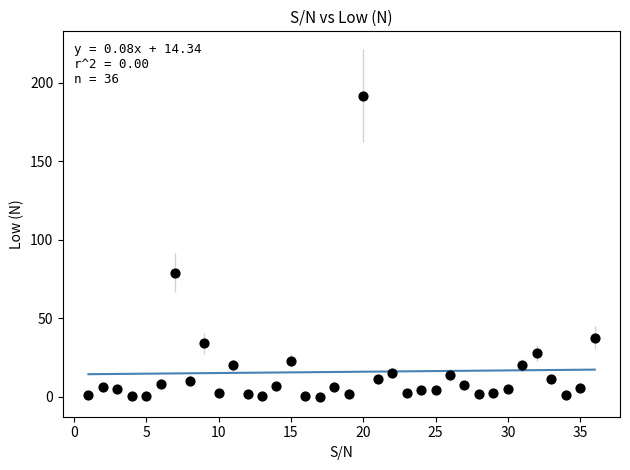

What Y value in the scatter plot is closest to 96?

79.0